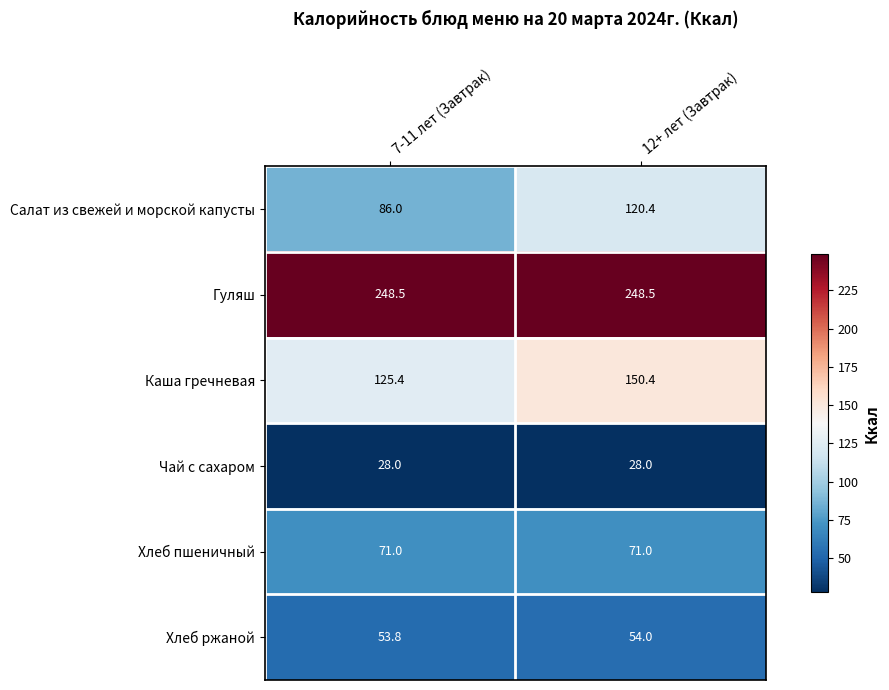

Which series has the largest range (max minus min)?

Салат из свежей и морской капусты